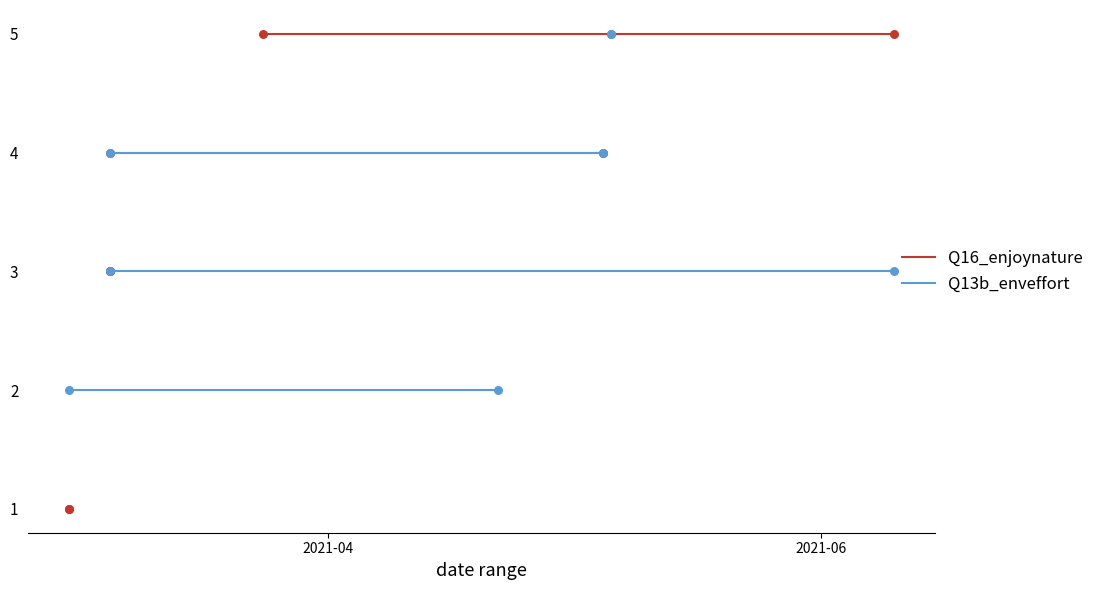

Which series has the largest total across all categories?

Q16_enjoynature